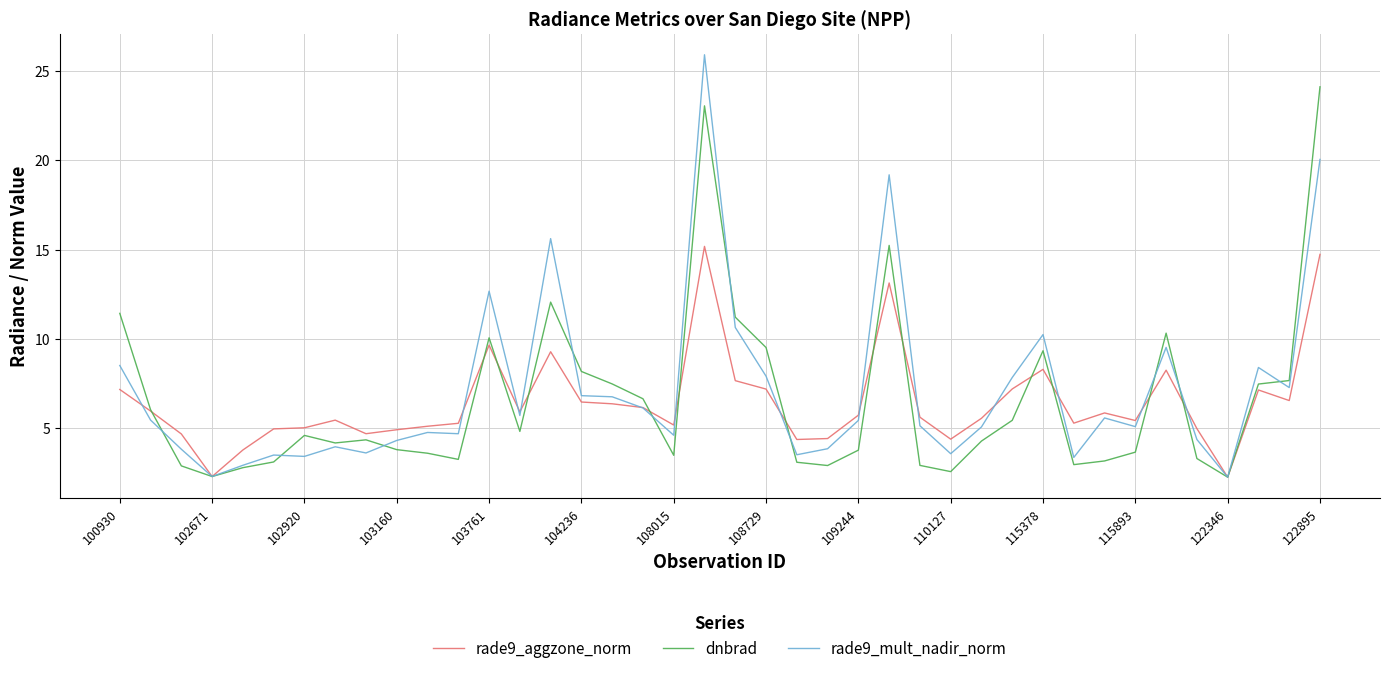

What is the maximum value for rade9_aggzone_norm?

15.2